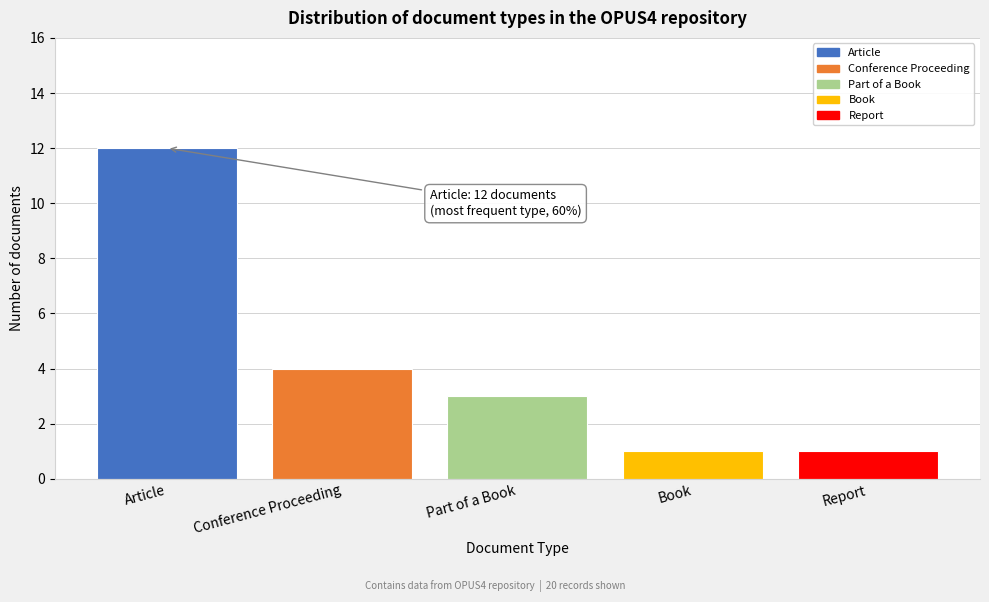

Reading left to right, extract all data points from this chart.

Article=12	Conference Proceeding=4	Part of a Book=3	Book=1	Report=1